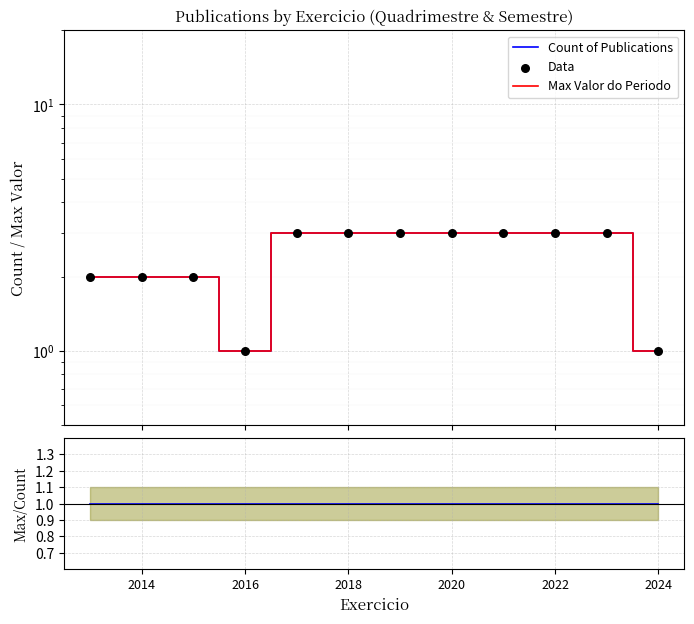

Which series contains the lowest Y value?

Count of Publications